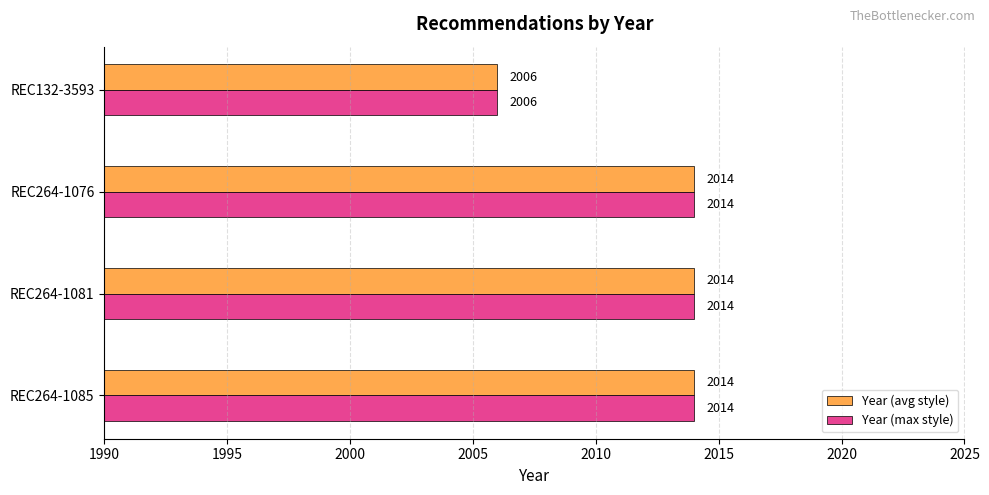

What is the difference between the maximum and minimum values in the Year (max style) series?

8